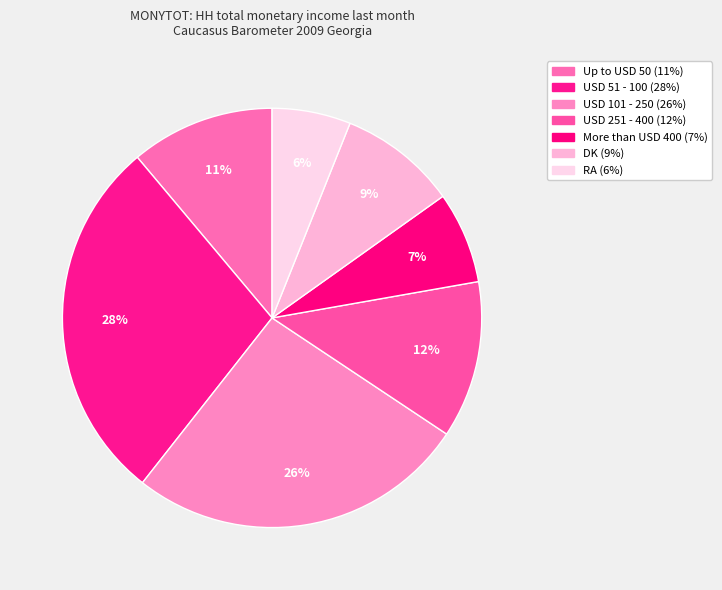

Count the number of slices in the pie.

7